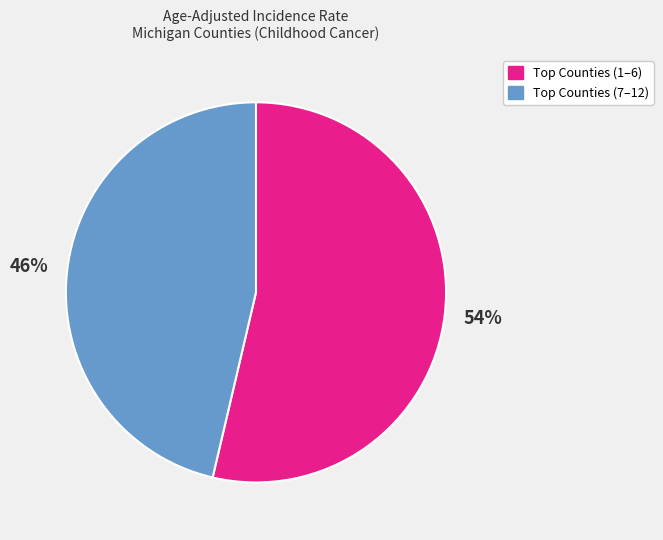

To the nearest percent, what is the average slice percentage?

50%